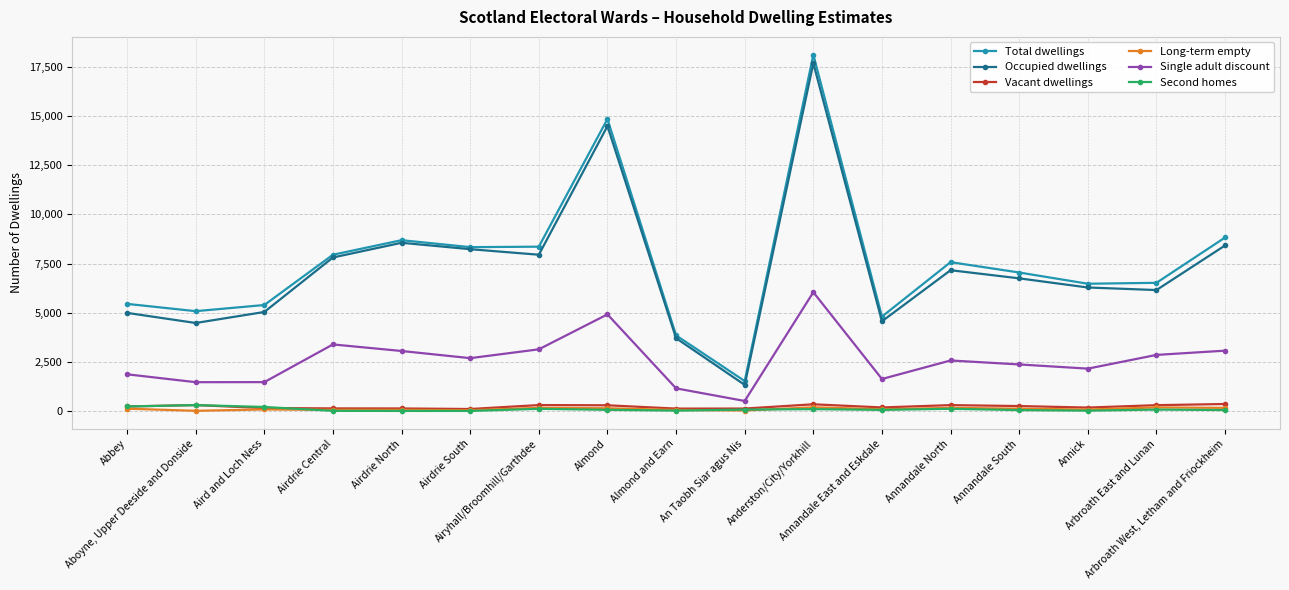

How many interior local valleys does the Occupied dwellings series have?

5